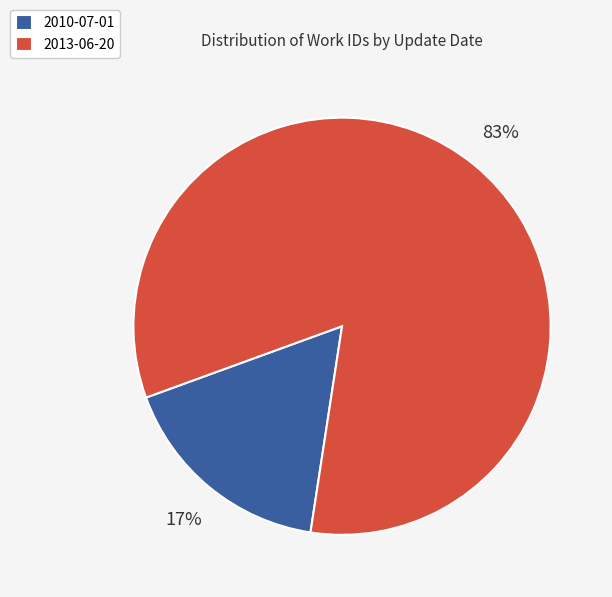

Rank the categories by value from lowest to highest.

2010-07-01, 2013-06-20